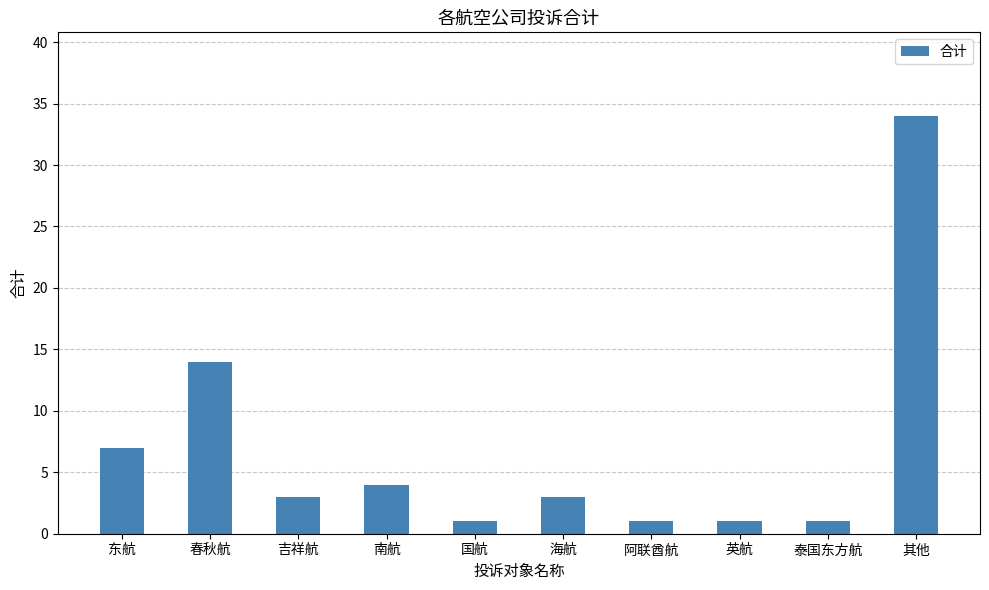

What is the average value?

7